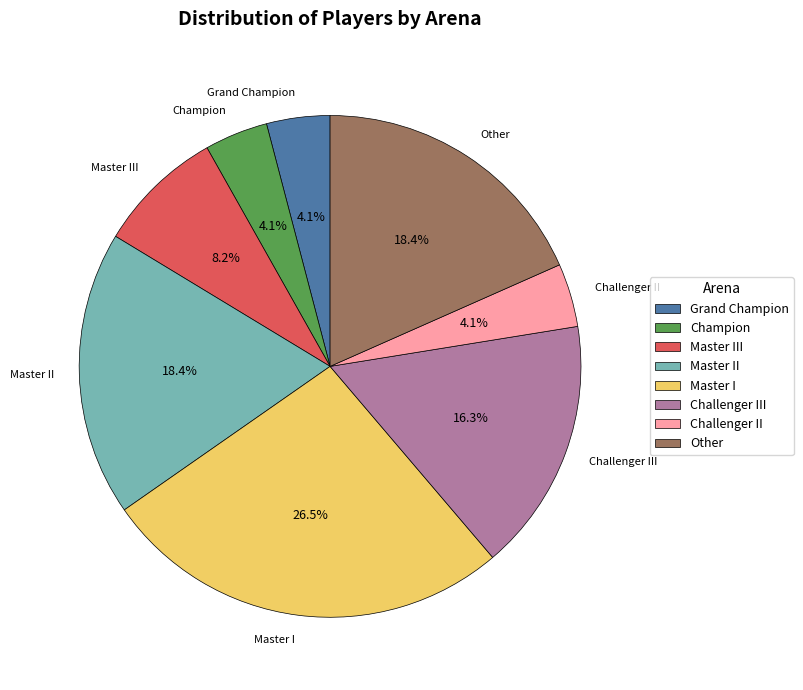

To the nearest percent, what percentage of the pie is Master III?

8%